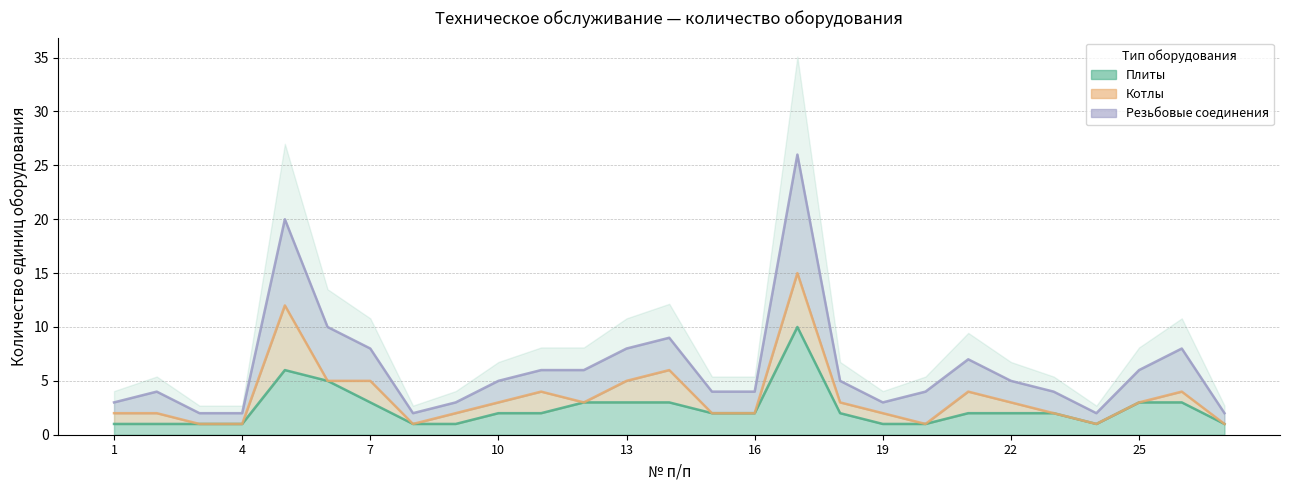

What is the value of the Резьбовые соединения point at the 16th from the left?

4